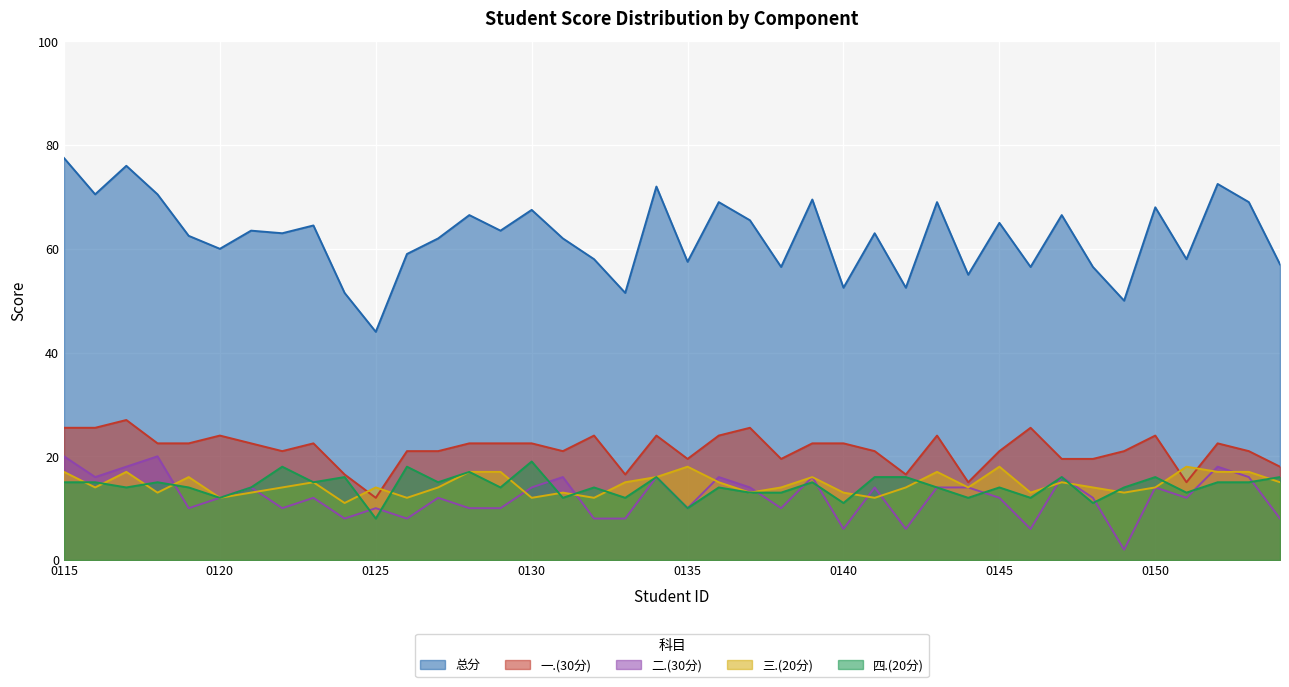

What is the average value of the 二.(30分) series?

12.2